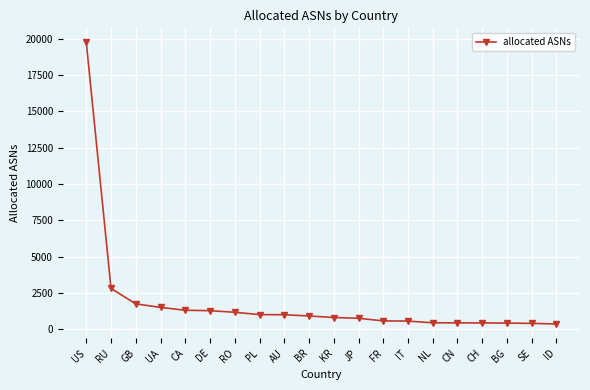

At which category does the chart reach its peak across all series?

US